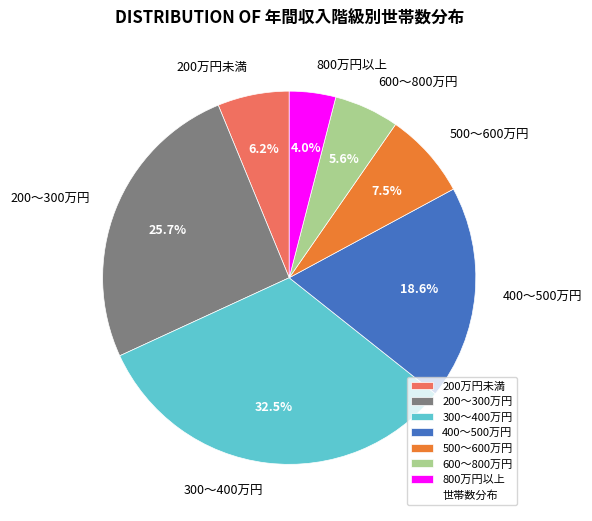

True or false: 800万円以上 accounts for 4% of the total.

True